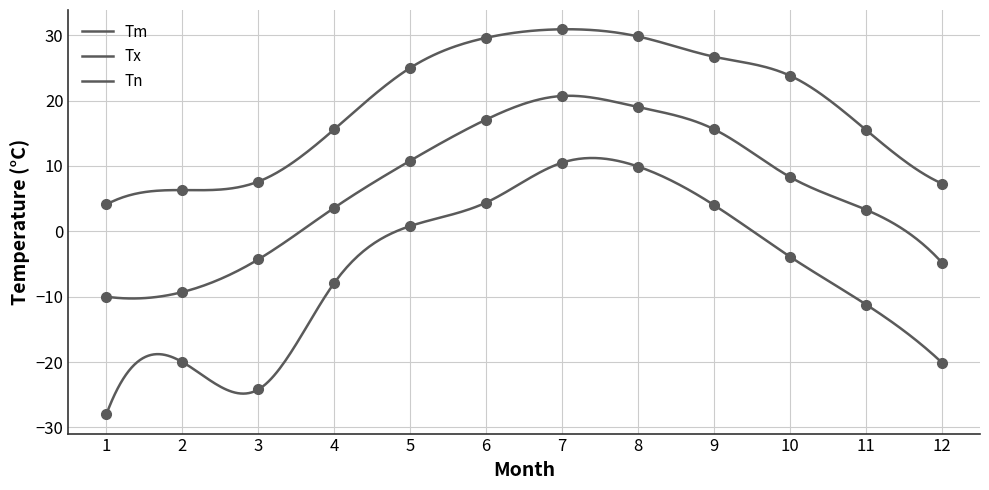

At 5, list the series in order from largest to smallest.

Tx, Tm, Tn